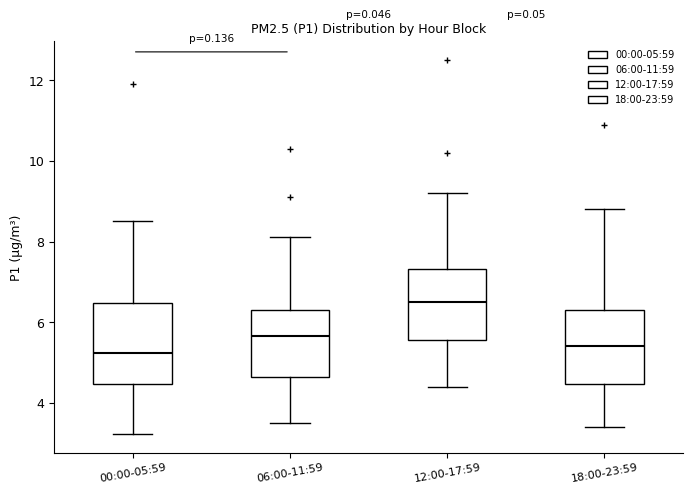

Where is the upper edge of the box for 00:00-05:59 on the y-axis? The values are not printed on the chart, so give them approximately, as read against the axis.

6.4